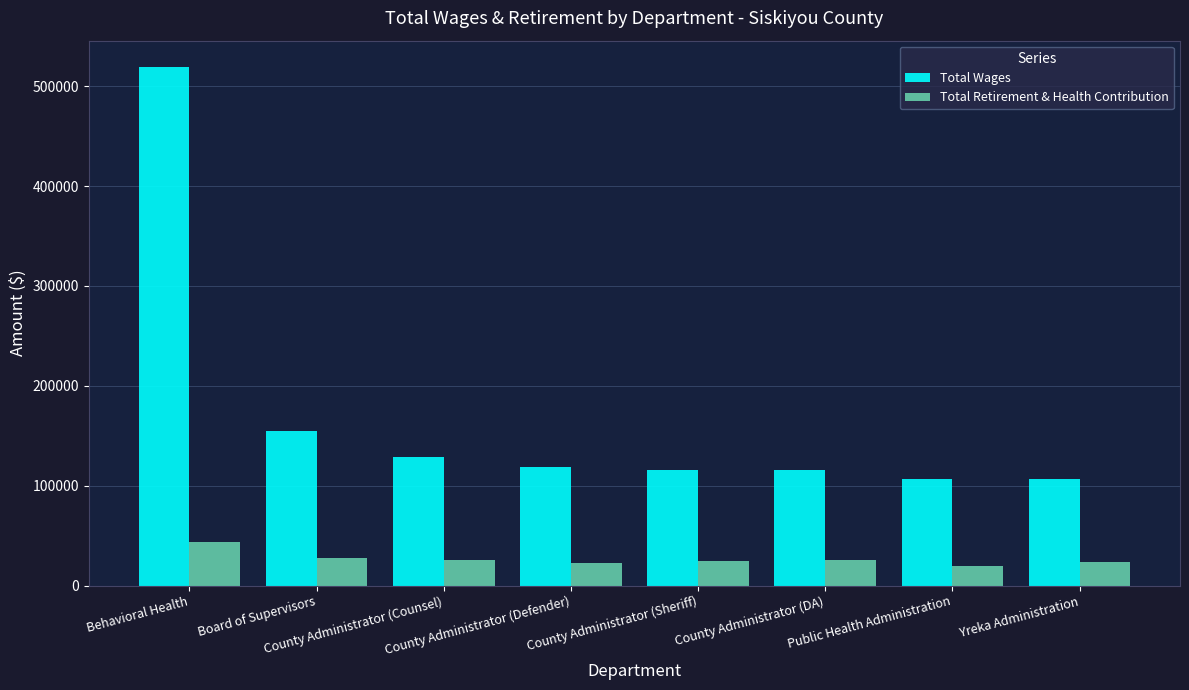

Where does the Total Retirement & Health Contribution series first go above 25215?

Behavioral Health